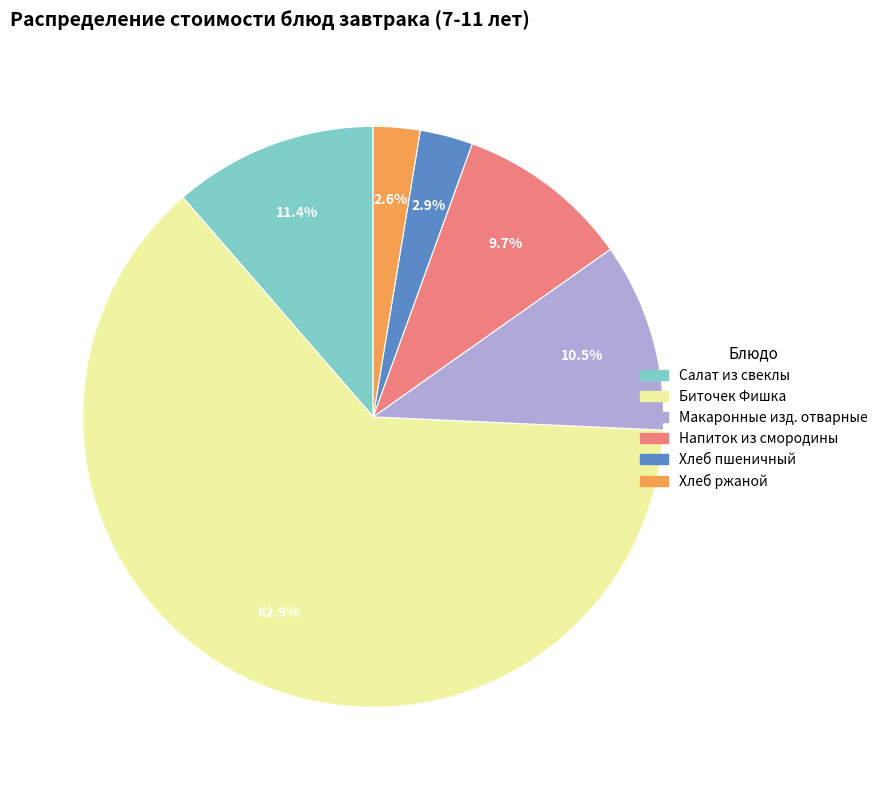

To the nearest percent, what portion does Напиток из смородины represent?

10%